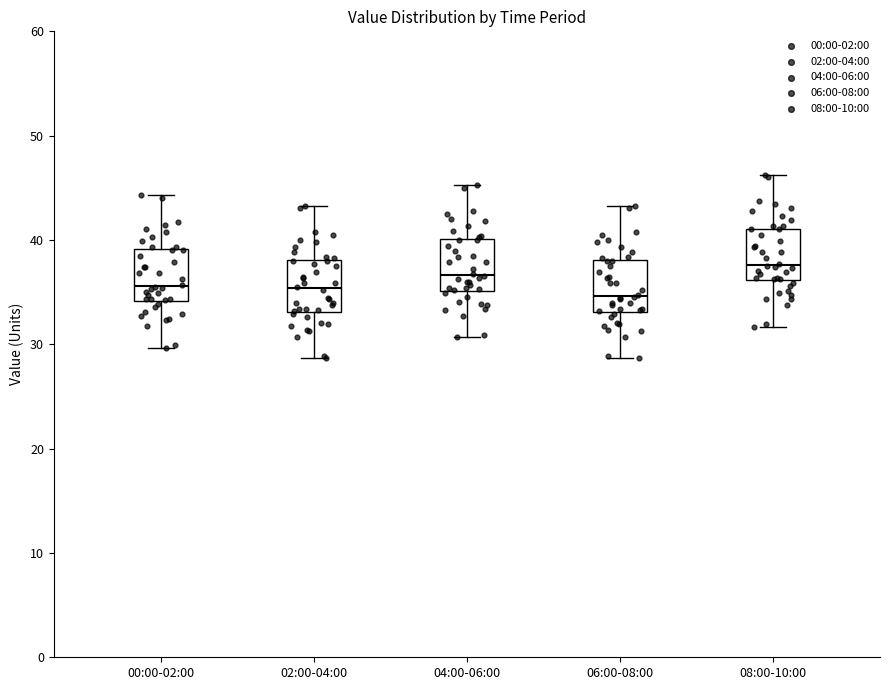

Which box's median line is the highest?

08:00-10:00